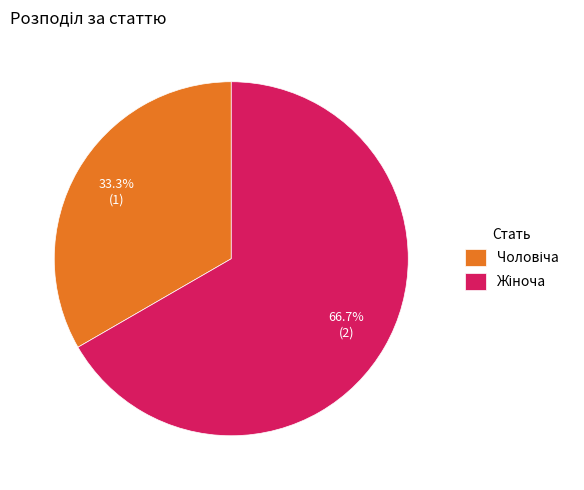

Is there a majority slice in this chart?

Yes